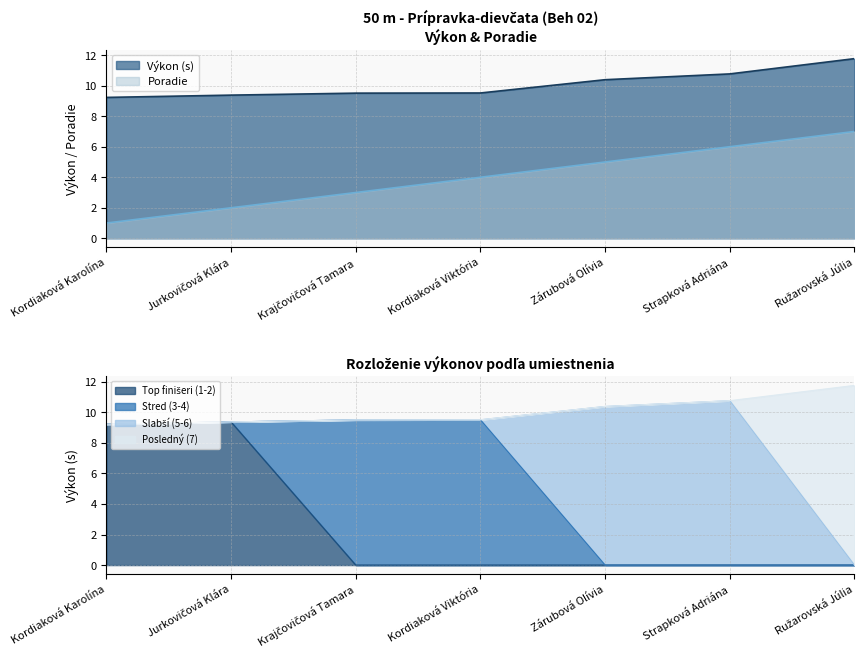

What is the value of the Výkon point at the 2nd from the left?

9.4